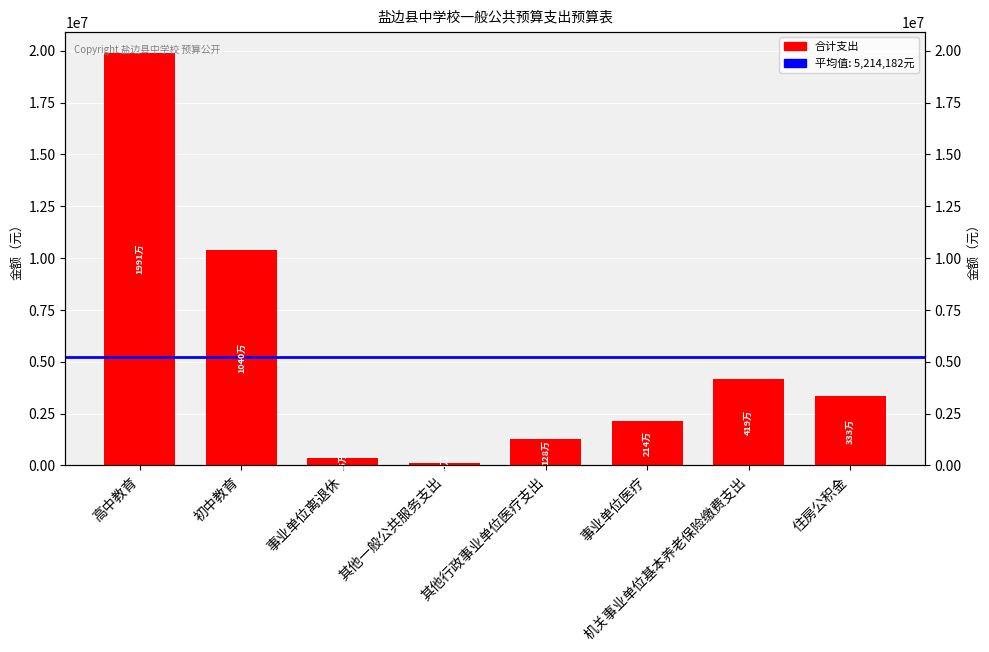

Is it true that the value at 住房公积金 is 811916.5?

False